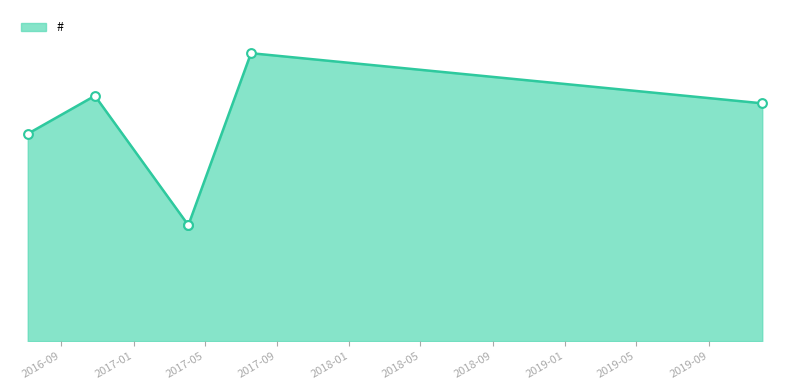

Which series has the largest Y range (max minus min)?

#